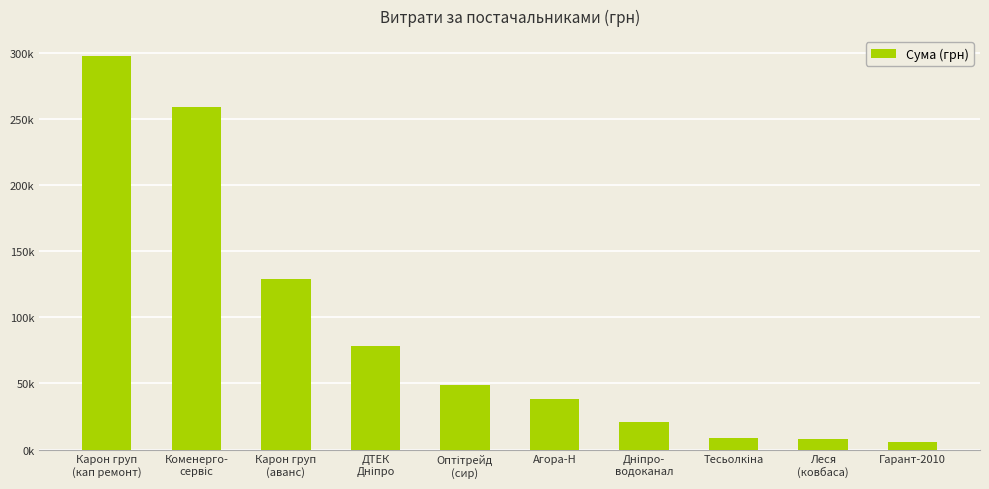

Are the bars horizontal?

No